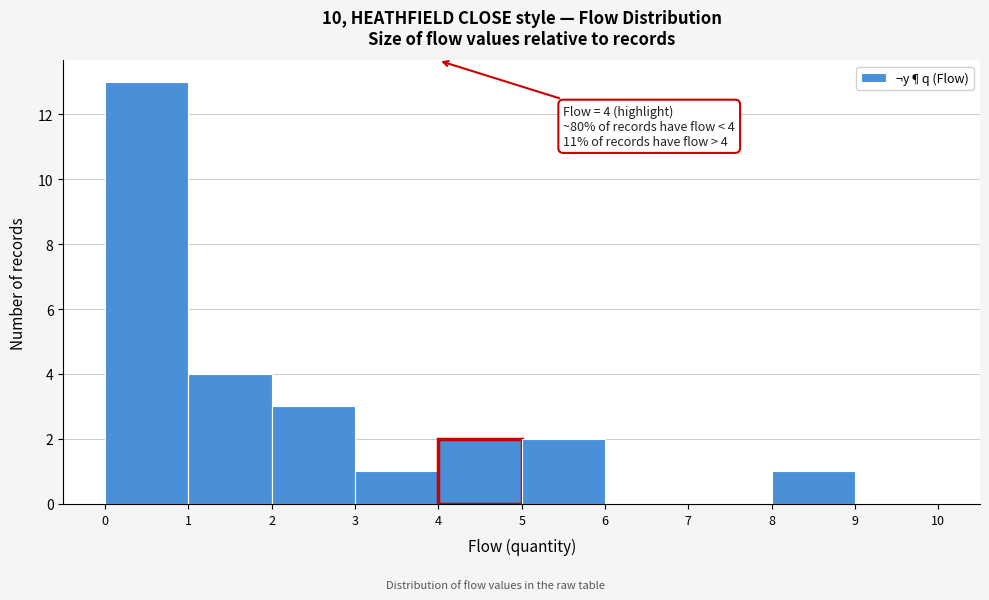

Which range on the x-axis has the tallest bar?

0 to 1